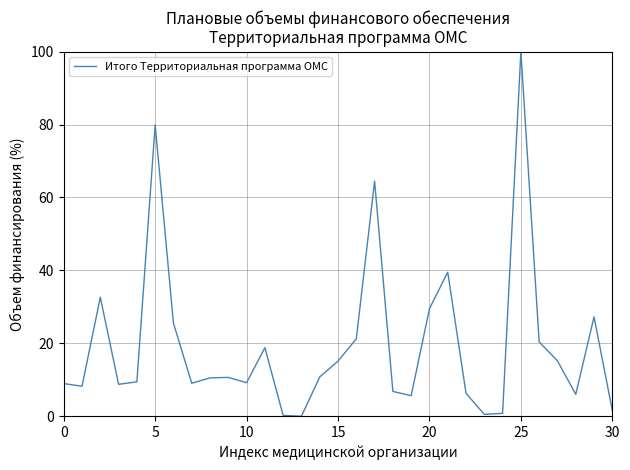

What is the difference between the maximum and minimum values?

100.0